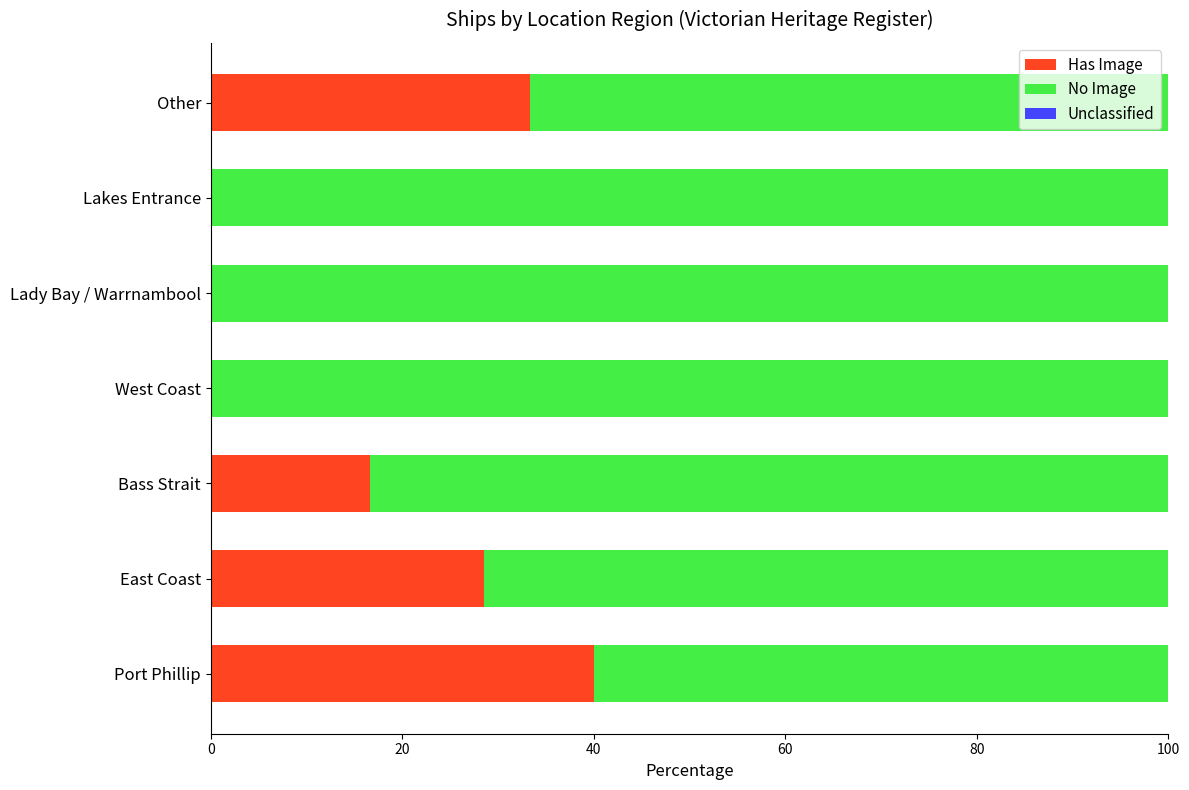

What is the total value across all series at East Coast?

100.0